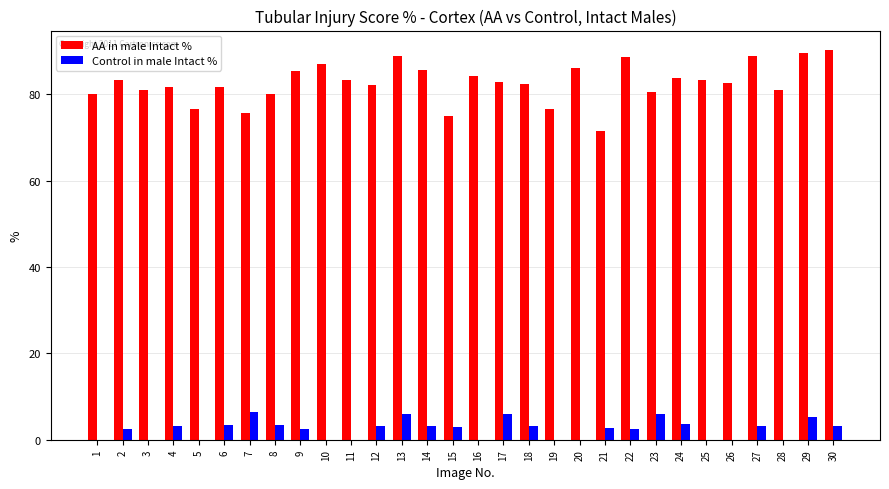

What is the sum of the AA in male Intact % values at 29 and 10?

176.6